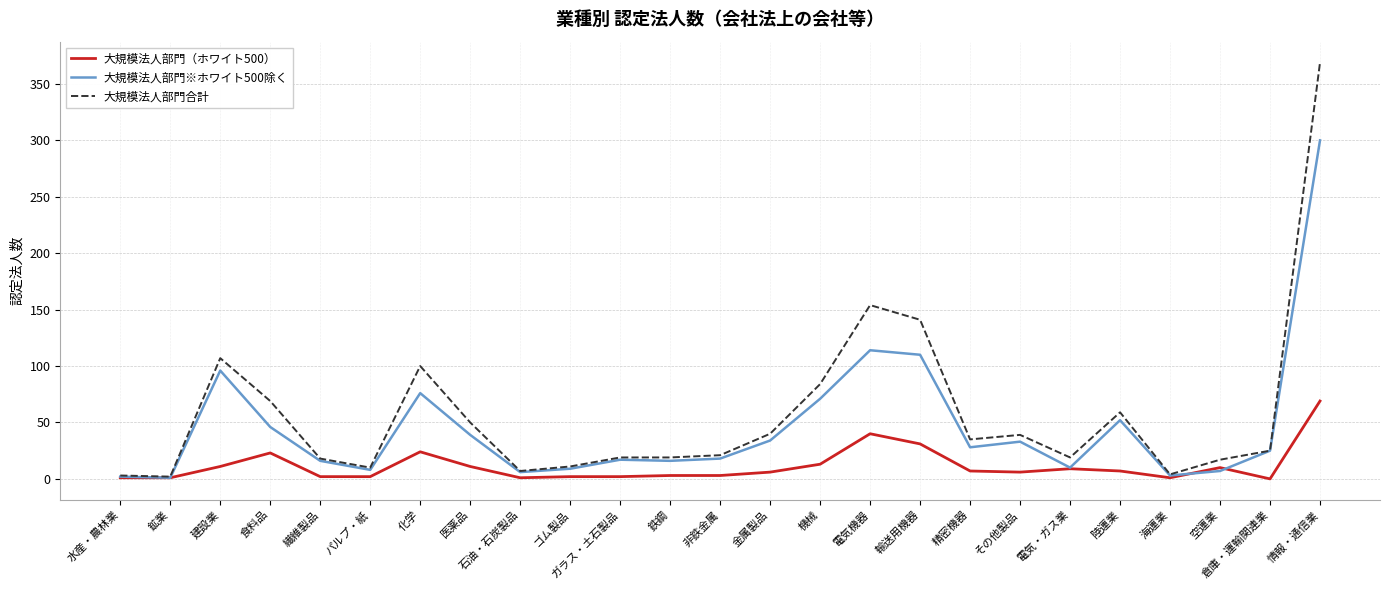

List the series in order of their peak value, highest first.

大規模法人部門合計, 大規模法人部門※ホワイト500除く, 大規模法人部門（ホワイト500）